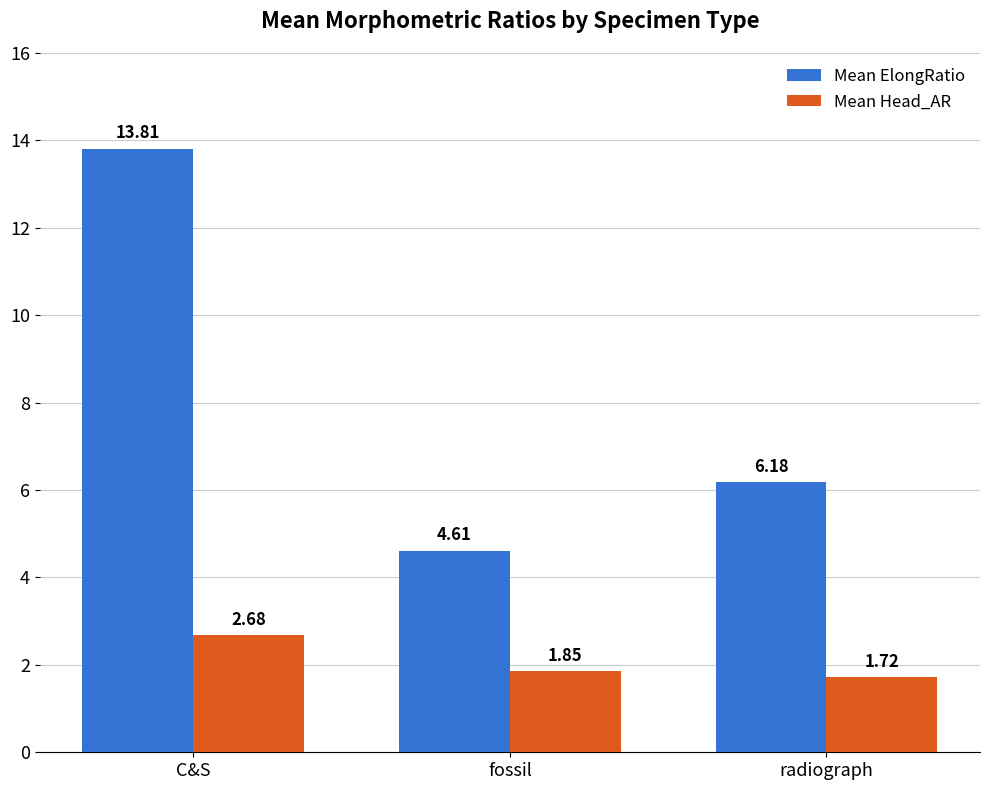

The Mean ElongRatio series shows 2.3 at radiograph. True or false?

False